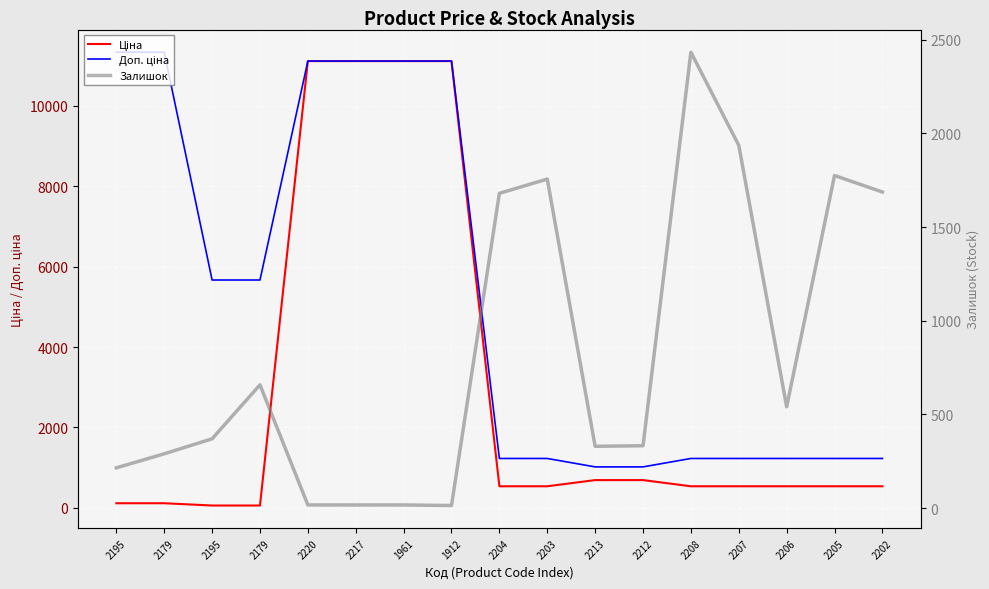

How many series are shown in this chart?

3